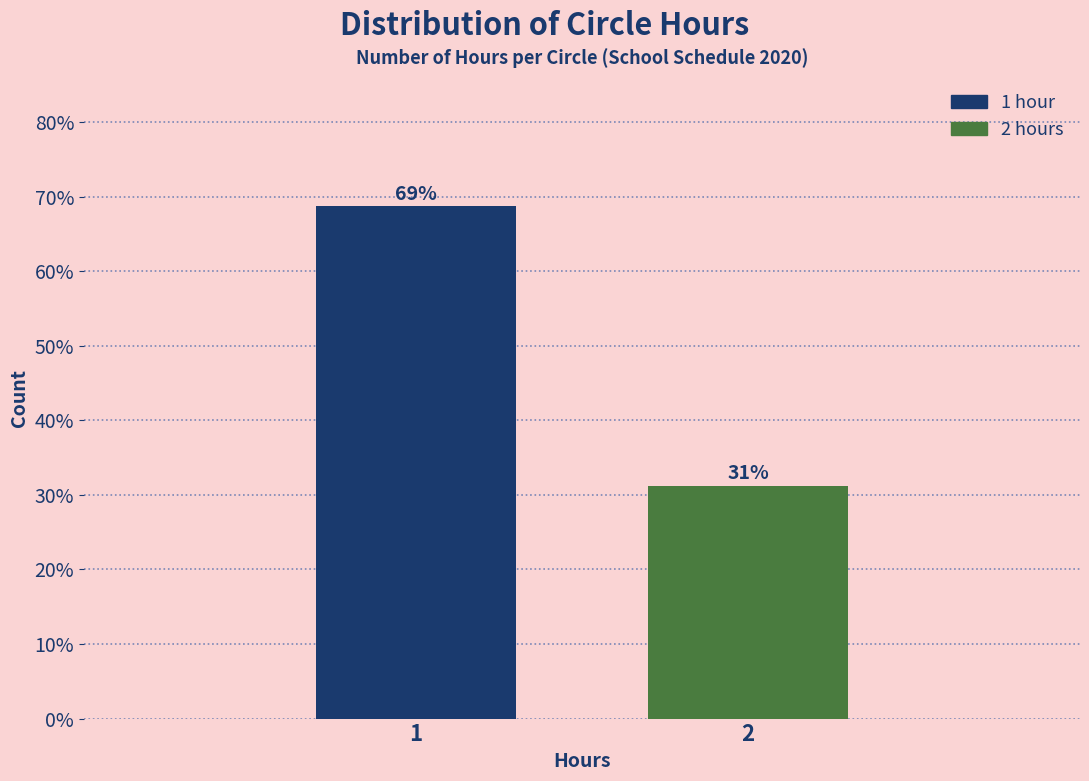

The value at 2 is 20.9. True or false?

False